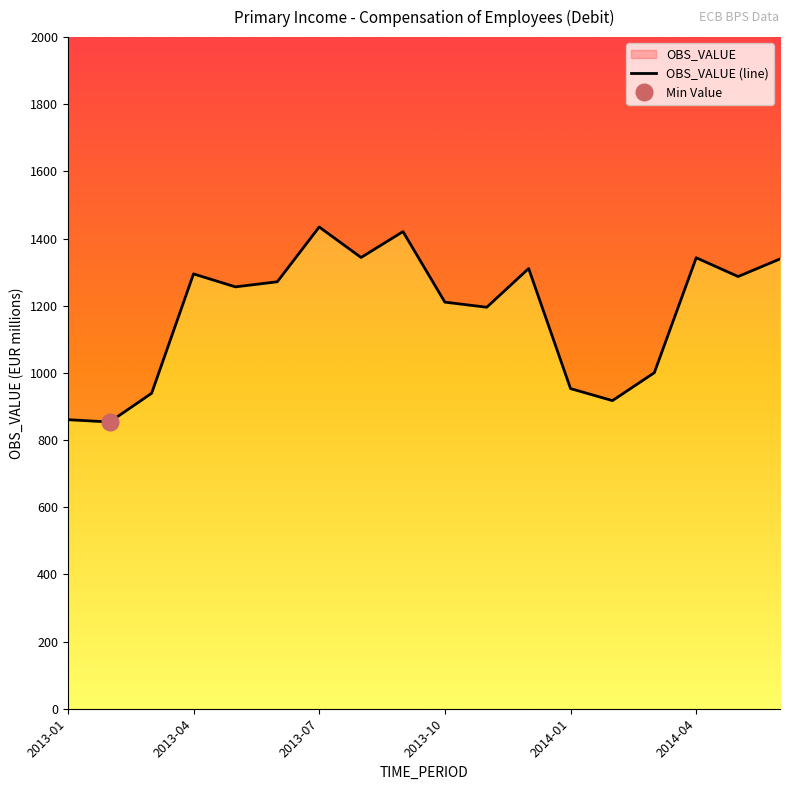

Reading left to right, what are all the values shown in this chart?

860.8	853.9	939.4	1294.8	1256.3	1271.4	1434.5	1343.7	1420.8	1210.8	1195.6	1310.9	953.4	917.5	1000.6	1343.0	1287.0	1339.4